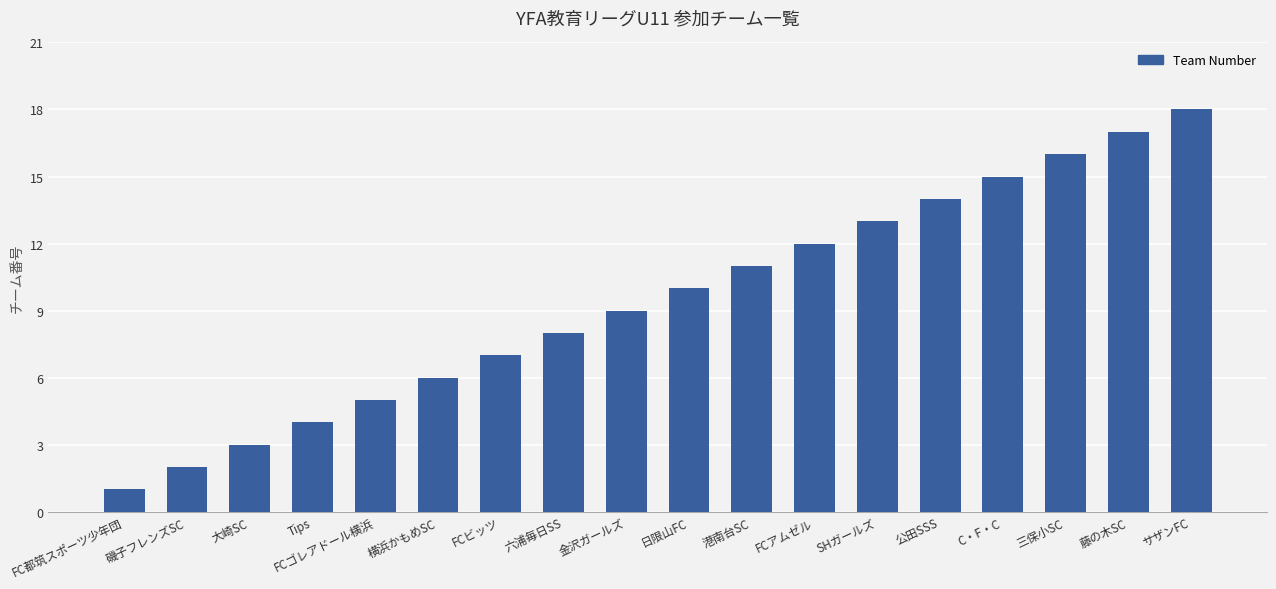

What is the value of the 6th bar from the left?

6